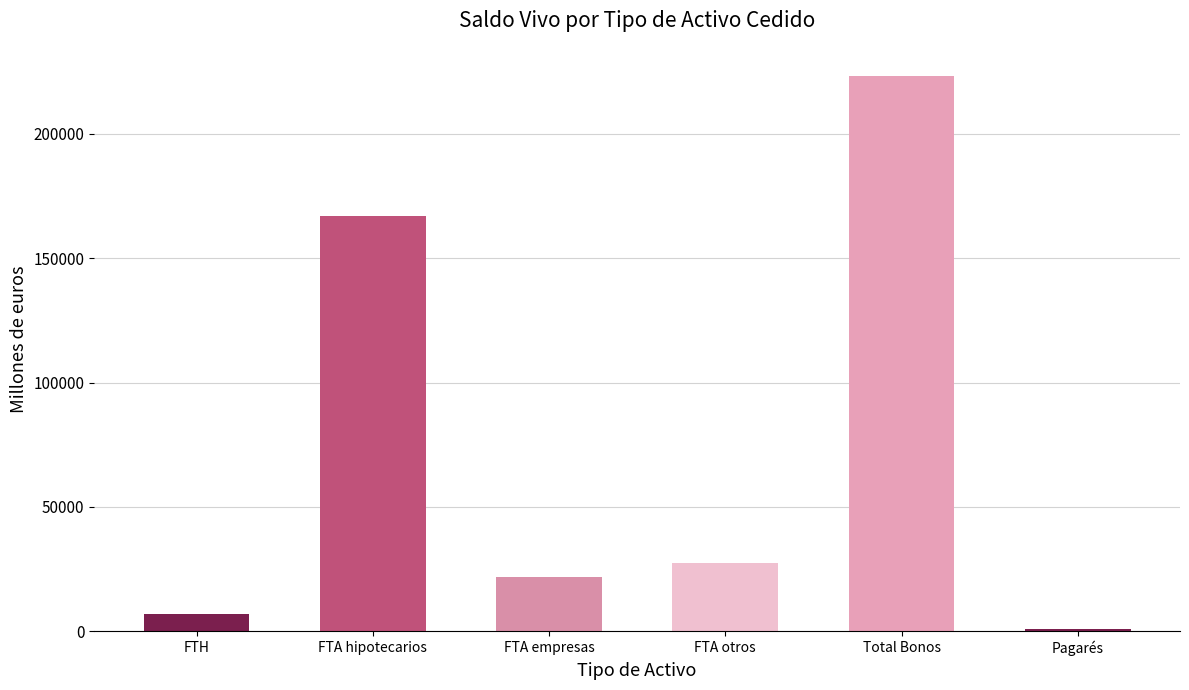

What is the maximum value shown in the chart?

223483.6